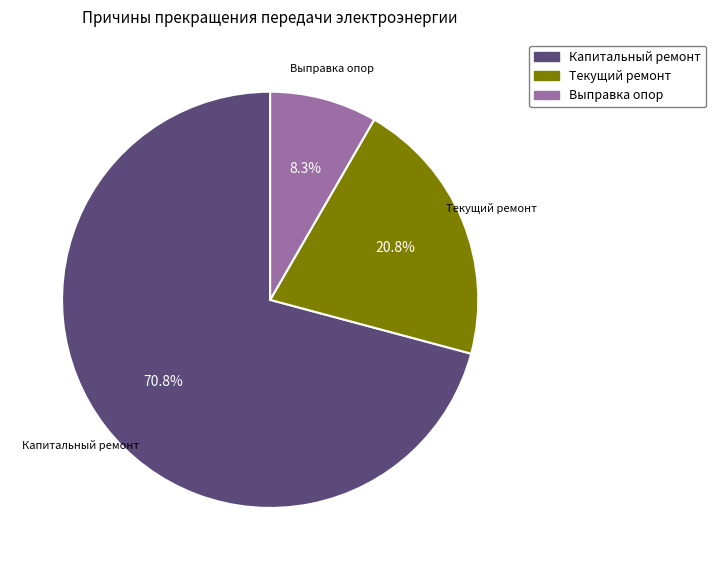

What is the largest slice in the pie chart?

Капитальный ремонт